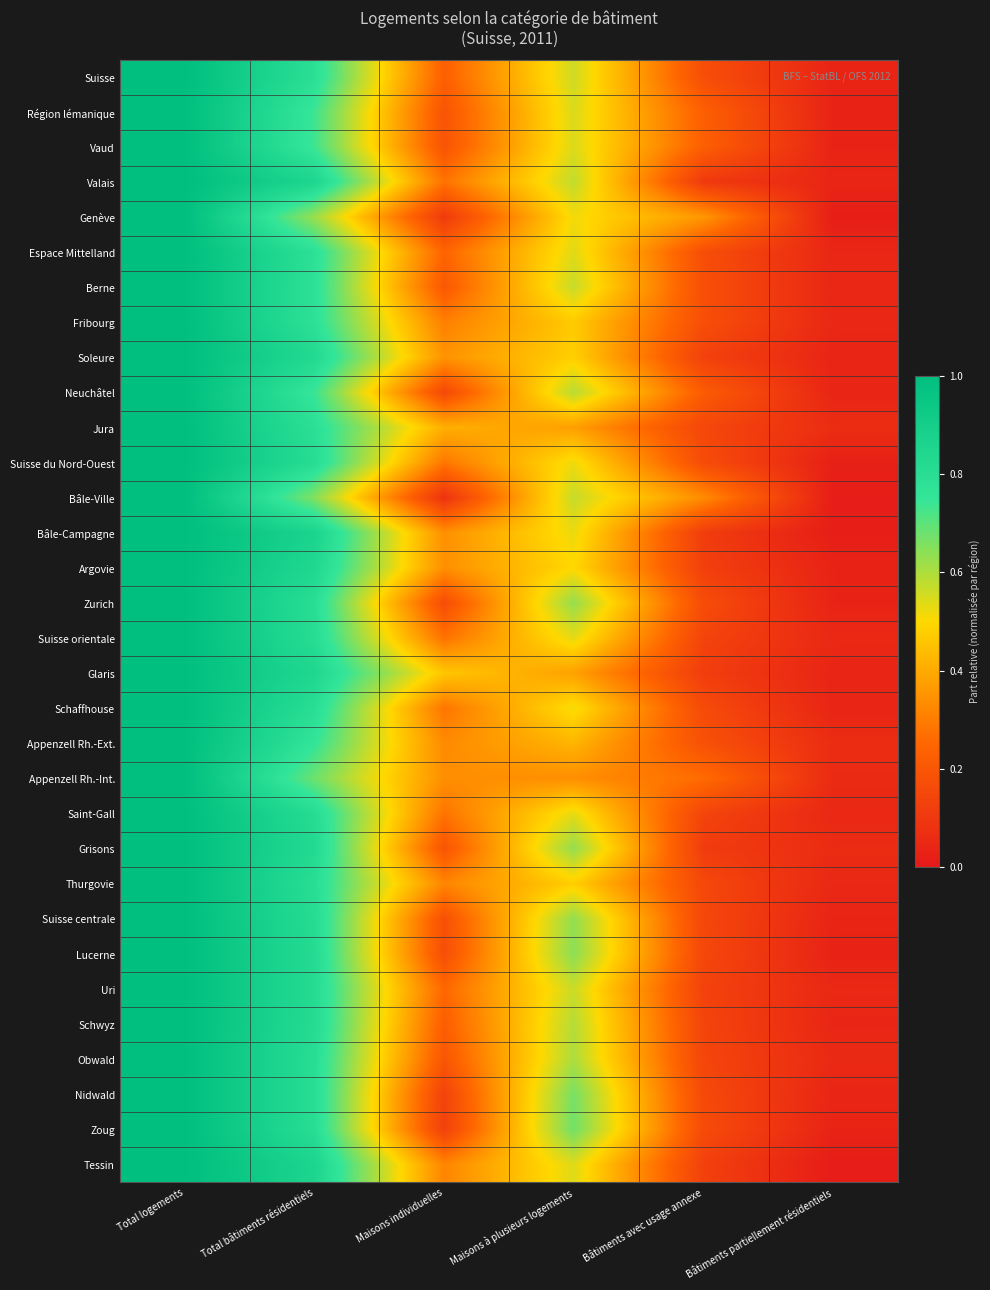

Reading left to right, transcribe all the data shown in this chart.

Suisse: Total logements=1.0	Total bâtiments résidentiels=0.8	Maisons individuelles=0.2	Maisons à plusieurs logements=0.6	Bâtiments avec usage annexe=0.2	Bâtiments partiellement résidentiels=0.0
Région lémanique: Total logements=1.0	Total bâtiments résidentiels=0.7	Maisons individuelles=0.2	Maisons à plusieurs logements=0.5	Bâtiments avec usage annexe=0.2	Bâtiments partiellement résidentiels=0.0
Vaud: Total logements=1.0	Total bâtiments résidentiels=0.7	Maisons individuelles=0.2	Maisons à plusieurs logements=0.5	Bâtiments avec usage annexe=0.2	Bâtiments partiellement résidentiels=0.0
Valais: Total logements=1.0	Total bâtiments résidentiels=0.9	Maisons individuelles=0.3	Maisons à plusieurs logements=0.6	Bâtiments avec usage annexe=0.1	Bâtiments partiellement résidentiels=0.0
Genève: Total logements=1.0	Total bâtiments résidentiels=0.6	Maisons individuelles=0.1	Maisons à plusieurs logements=0.5	Bâtiments avec usage annexe=0.4	Bâtiments partiellement résidentiels=0.0
Espace Mittelland: Total logements=1.0	Total bâtiments résidentiels=0.8	Maisons individuelles=0.2	Maisons à plusieurs logements=0.5	Bâtiments avec usage annexe=0.2	Bâtiments partiellement résidentiels=0.0
Berne: Total logements=1.0	Total bâtiments résidentiels=0.8	Maisons individuelles=0.2	Maisons à plusieurs logements=0.6	Bâtiments avec usage annexe=0.2	Bâtiments partiellement résidentiels=0.0
Fribourg: Total logements=1.0	Total bâtiments résidentiels=0.8	Maisons individuelles=0.3	Maisons à plusieurs logements=0.5	Bâtiments avec usage annexe=0.2	Bâtiments partiellement résidentiels=0.0
Soleure: Total logements=1.0	Total bâtiments résidentiels=0.8	Maisons individuelles=0.4	Maisons à plusieurs logements=0.5	Bâtiments avec usage annexe=0.1	Bâtiments partiellement résidentiels=0.0
Neuchâtel: Total logements=1.0	Total bâtiments résidentiels=0.7	Maisons individuelles=0.2	Maisons à plusieurs logements=0.6	Bâtiments avec usage annexe=0.2	Bâtiments partiellement résidentiels=0.0
Jura: Total logements=1.0	Total bâtiments résidentiels=0.8	Maisons individuelles=0.4	Maisons à plusieurs logements=0.4	Bâtiments avec usage annexe=0.1	Bâtiments partiellement résidentiels=0.1
Suisse du Nord-Ouest: Total logements=1.0	Total bâtiments résidentiels=0.8	Maisons individuelles=0.3	Maisons à plusieurs logements=0.5	Bâtiments avec usage annexe=0.2	Bâtiments partiellement résidentiels=0.0
Bâle-Ville: Total logements=1.0	Total bâtiments résidentiels=0.7	Maisons individuelles=0.1	Maisons à plusieurs logements=0.6	Bâtiments avec usage annexe=0.3	Bâtiments partiellement résidentiels=0.0
Bâle-Campagne: Total logements=1.0	Total bâtiments résidentiels=0.9	Maisons individuelles=0.3	Maisons à plusieurs logements=0.5	Bâtiments avec usage annexe=0.1	Bâtiments partiellement résidentiels=0.0
Argovie: Total logements=1.0	Total bâtiments résidentiels=0.8	Maisons individuelles=0.3	Maisons à plusieurs logements=0.5	Bâtiments avec usage annexe=0.1	Bâtiments partiellement résidentiels=0.0
Zurich: Total logements=1.0	Total bâtiments résidentiels=0.8	Maisons individuelles=0.2	Maisons à plusieurs logements=0.6	Bâtiments avec usage annexe=0.2	Bâtiments partiellement résidentiels=0.0
Suisse orientale: Total logements=1.0	Total bâtiments résidentiels=0.8	Maisons individuelles=0.3	Maisons à plusieurs logements=0.5	Bâtiments avec usage annexe=0.1	Bâtiments partiellement résidentiels=0.1
Glaris: Total logements=1.0	Total bâtiments résidentiels=0.8	Maisons individuelles=0.5	Maisons à plusieurs logements=0.4	Bâtiments avec usage annexe=0.1	Bâtiments partiellement résidentiels=0.0
Schaffhouse: Total logements=1.0	Total bâtiments résidentiels=0.8	Maisons individuelles=0.3	Maisons à plusieurs logements=0.5	Bâtiments avec usage annexe=0.2	Bâtiments partiellement résidentiels=0.0
Appenzell Rh.-Ext.: Total logements=1.0	Total bâtiments résidentiels=0.8	Maisons individuelles=0.3	Maisons à plusieurs logements=0.4	Bâtiments avec usage annexe=0.2	Bâtiments partiellement résidentiels=0.1
Appenzell Rh.-Int.: Total logements=1.0	Total bâtiments résidentiels=0.7	Maisons individuelles=0.3	Maisons à plusieurs logements=0.3	Bâtiments avec usage annexe=0.3	Bâtiments partiellement résidentiels=0.1
Saint-Gall: Total logements=1.0	Total bâtiments résidentiels=0.8	Maisons individuelles=0.3	Maisons à plusieurs logements=0.5	Bâtiments avec usage annexe=0.1	Bâtiments partiellement résidentiels=0.0
Grisons: Total logements=1.0	Total bâtiments résidentiels=0.8	Maisons individuelles=0.2	Maisons à plusieurs logements=0.6	Bâtiments avec usage annexe=0.1	Bâtiments partiellement résidentiels=0.1
Thurgovie: Total logements=1.0	Total bâtiments résidentiels=0.8	Maisons individuelles=0.3	Maisons à plusieurs logements=0.5	Bâtiments avec usage annexe=0.2	Bâtiments partiellement résidentiels=0.0
Suisse centrale: Total logements=1.0	Total bâtiments résidentiels=0.8	Maisons individuelles=0.2	Maisons à plusieurs logements=0.6	Bâtiments avec usage annexe=0.2	Bâtiments partiellement résidentiels=0.0
Lucerne: Total logements=1.0	Total bâtiments résidentiels=0.8	Maisons individuelles=0.2	Maisons à plusieurs logements=0.6	Bâtiments avec usage annexe=0.2	Bâtiments partiellement résidentiels=0.0
Uri: Total logements=1.0	Total bâtiments résidentiels=0.8	Maisons individuelles=0.3	Maisons à plusieurs logements=0.6	Bâtiments avec usage annexe=0.1	Bâtiments partiellement résidentiels=0.0
Schwyz: Total logements=1.0	Total bâtiments résidentiels=0.8	Maisons individuelles=0.2	Maisons à plusieurs logements=0.6	Bâtiments avec usage annexe=0.1	Bâtiments partiellement résidentiels=0.0
Obwald: Total logements=1.0	Total bâtiments résidentiels=0.8	Maisons individuelles=0.2	Maisons à plusieurs logements=0.6	Bâtiments avec usage annexe=0.1	Bâtiments partiellement résidentiels=0.1
Nidwald: Total logements=1.0	Total bâtiments résidentiels=0.8	Maisons individuelles=0.1	Maisons à plusieurs logements=0.7	Bâtiments avec usage annexe=0.2	Bâtiments partiellement résidentiels=0.0
Zoug: Total logements=1.0	Total bâtiments résidentiels=0.8	Maisons individuelles=0.1	Maisons à plusieurs logements=0.7	Bâtiments avec usage annexe=0.2	Bâtiments partiellement résidentiels=0.0
Tessin: Total logements=1.0	Total bâtiments résidentiels=0.9	Maisons individuelles=0.3	Maisons à plusieurs logements=0.5	Bâtiments avec usage annexe=0.1	Bâtiments partiellement résidentiels=0.0